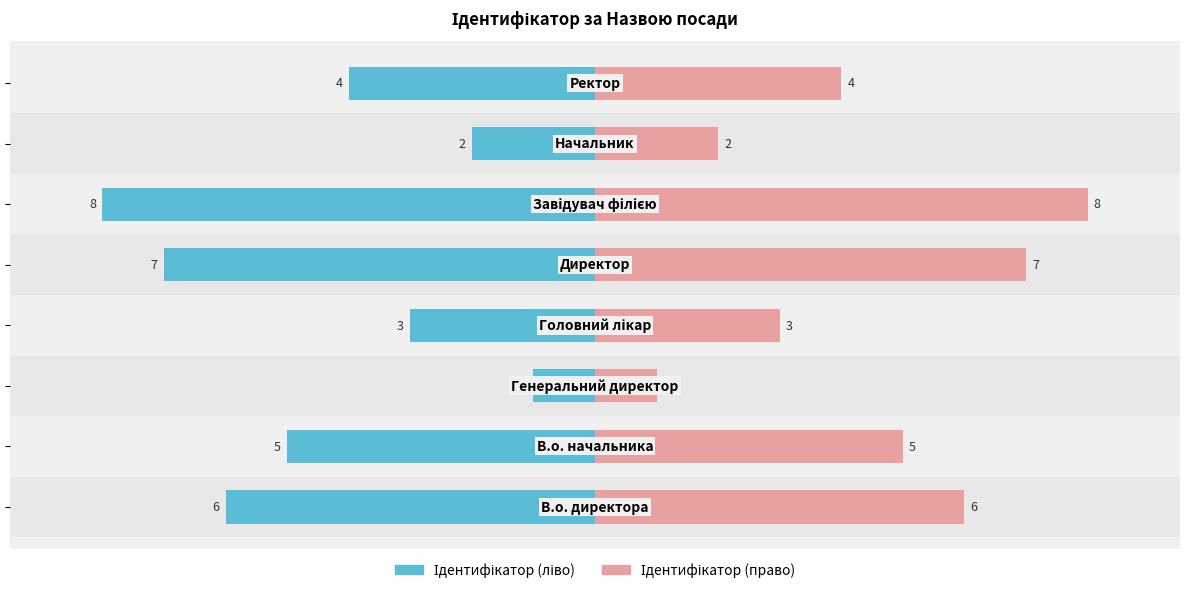

List the series in order of their overall mean, lowest first.

Ідентифікатор (ліво), Ідентифікатор (право)